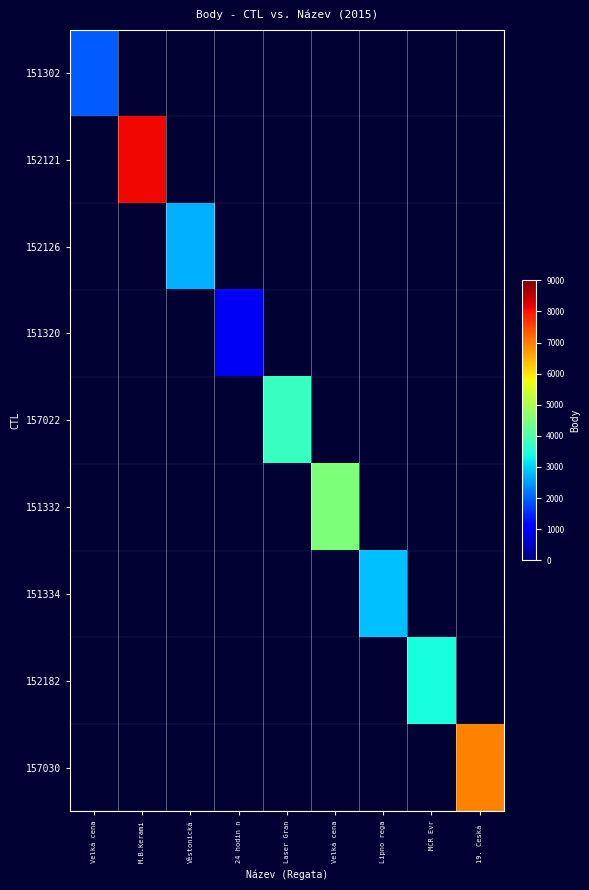

Which has a higher value, Laser Gran or Velká cena?

Velká cena